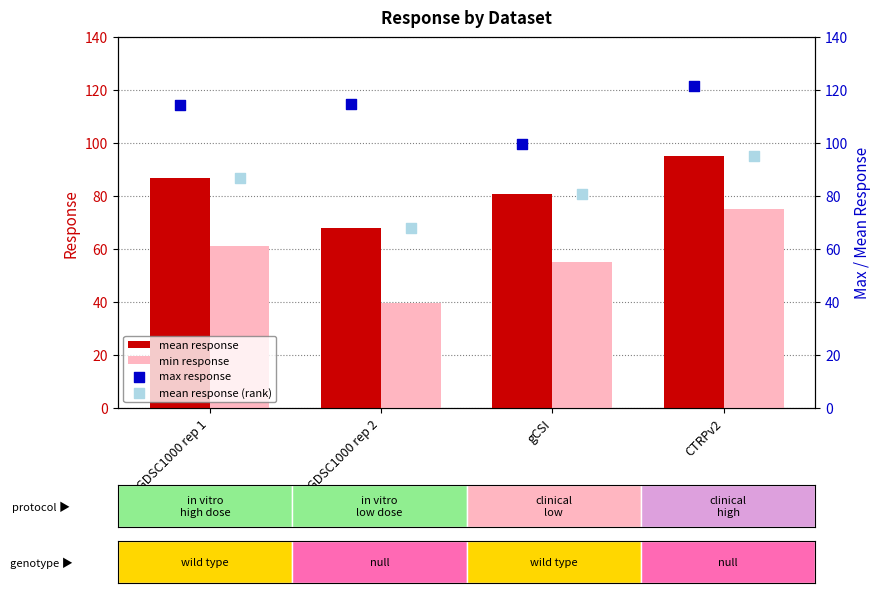

Which series reaches the maximum Y coordinate?

max response